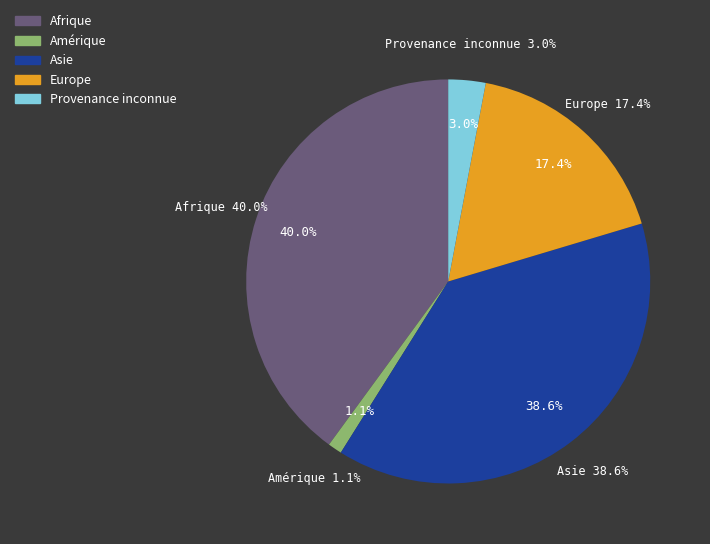

To the nearest percent, what portion does Afrique represent?

40%